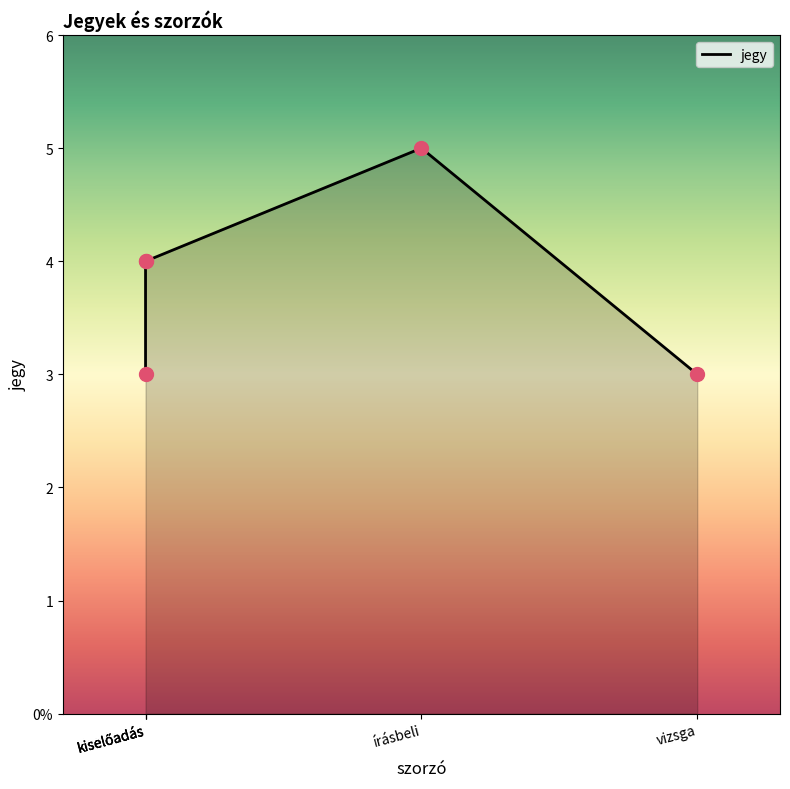

Between kiselőadás and vizsga, which is larger?

kiselőadás